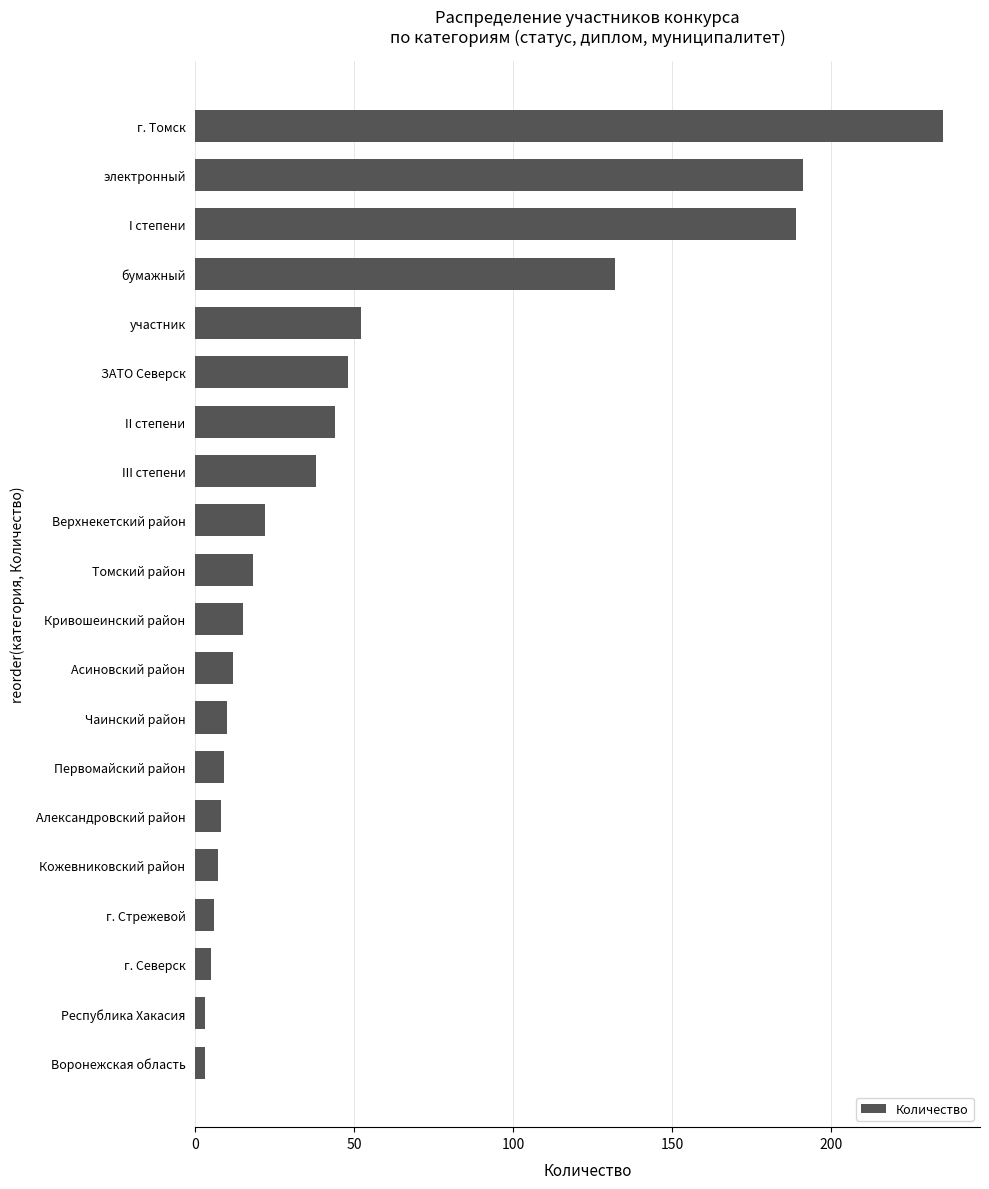

Reading top to bottom, list all the values displayed in this chart.

г. Томск=235	электронный=191	I степени=189	бумажный=132	участник=52	ЗАТО Северск=48	II степени=44	III степени=38	Верхнекетский район=22	Томский район=18	Кривошеинский район=15	Асиновский район=12	Чаинский район=10	Первомайский район=9	Александровский район=8	Кожевниковский район=7	г. Стрежевой=6	г. Северск=5	Республика Хакасия=3	Воронежская область=3